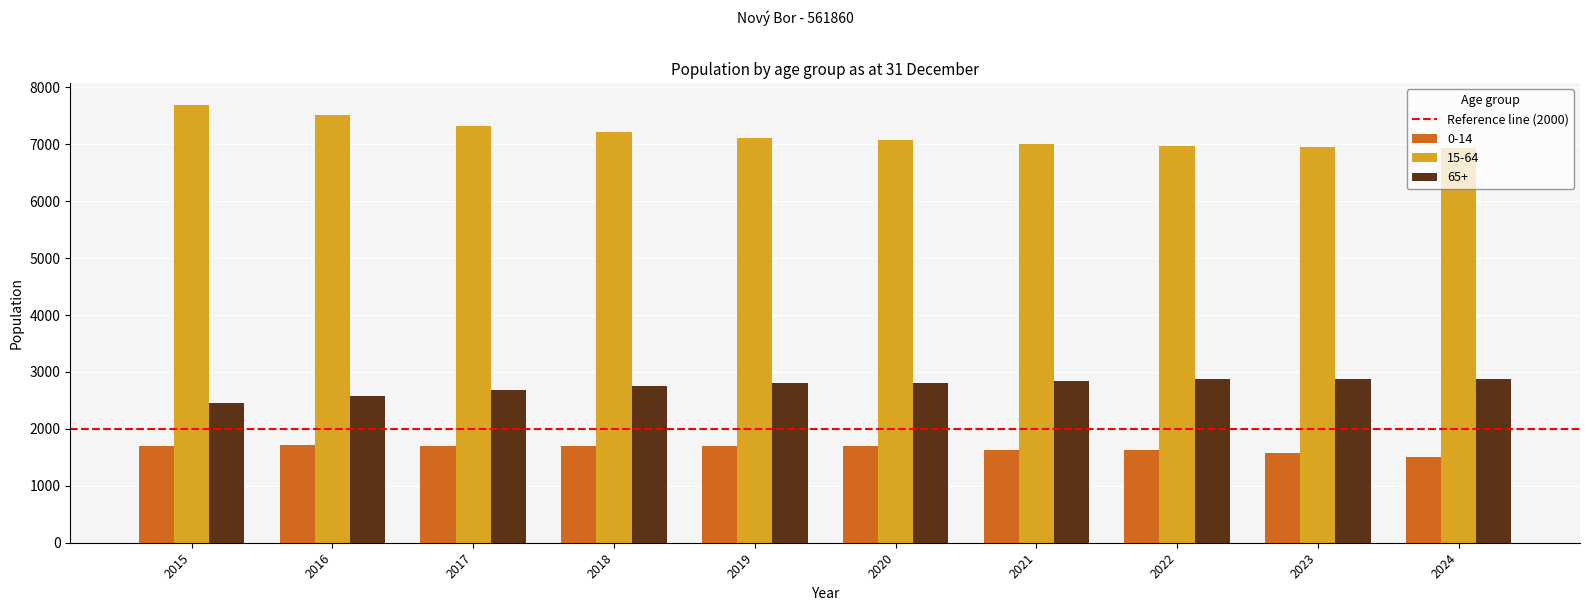

Which label corresponds to the largest value in the chart?

2015